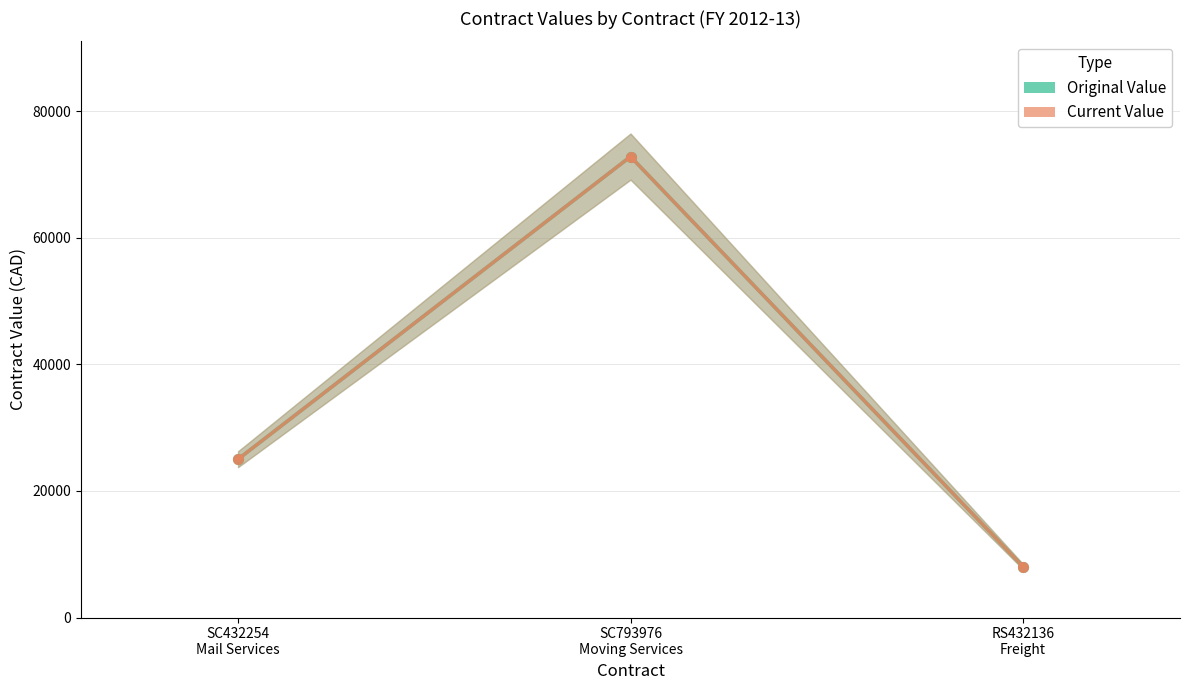

True or false: current_value has a value of 8048.3 at RS432136
Freight.

True